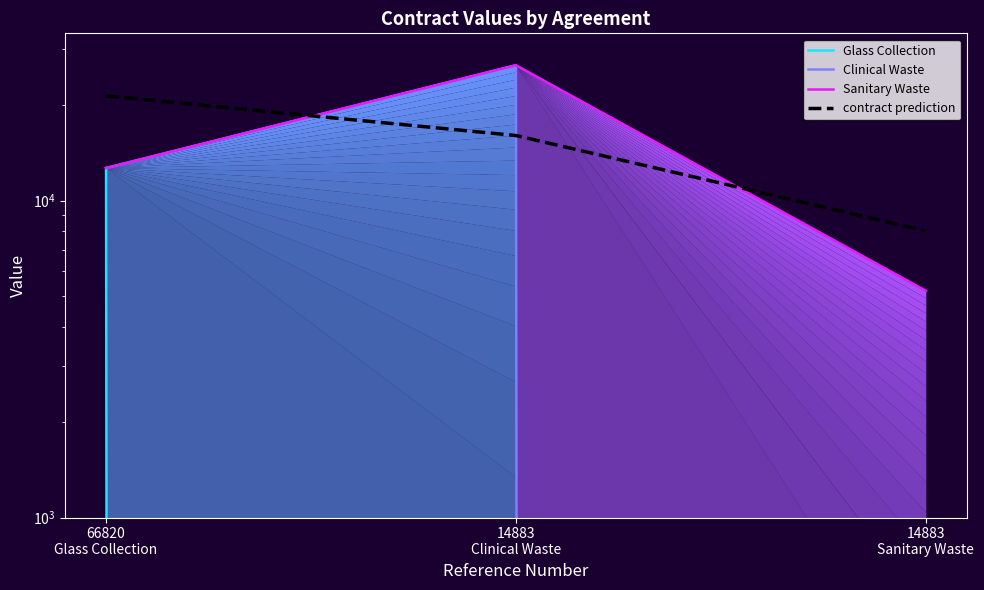

What is the label of the 1st point from the left?

66820
Glass Collection